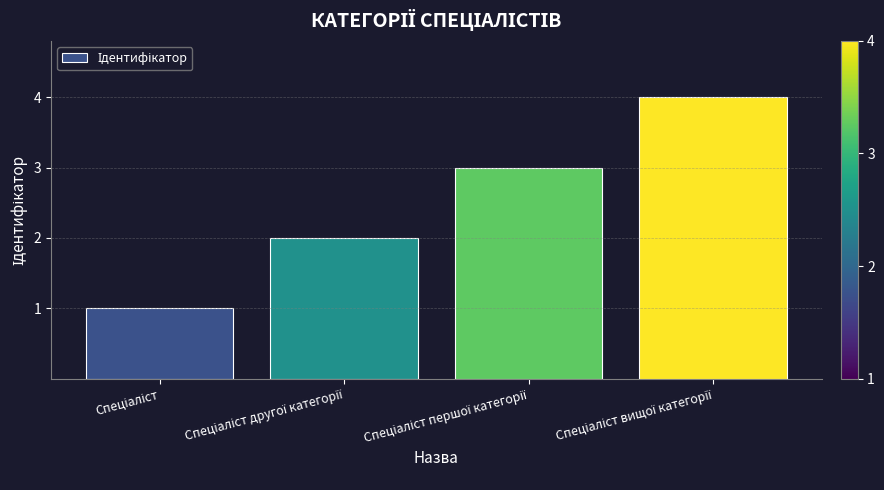

What is the maximum value shown in the chart?

4